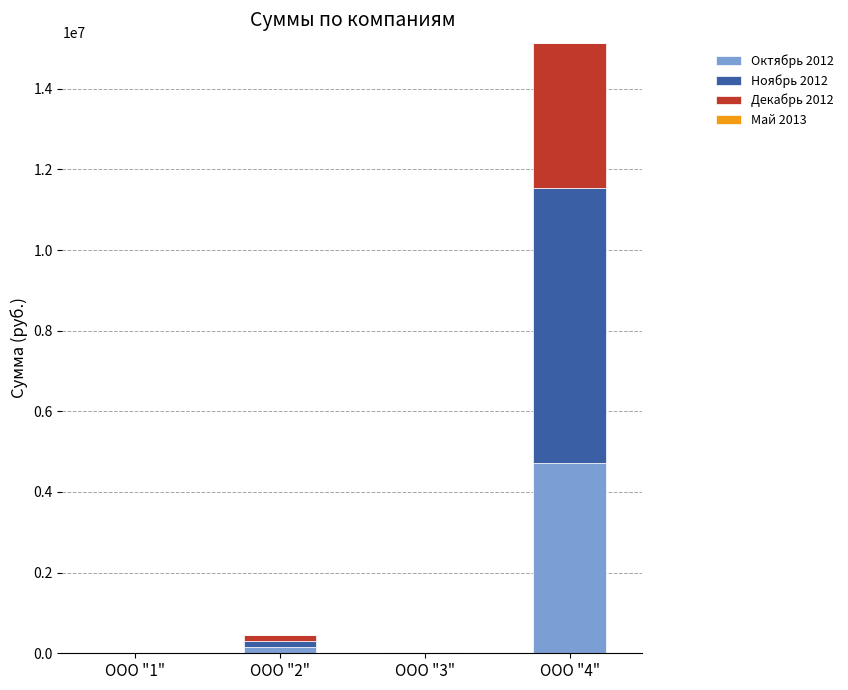

What is the total value across all series at ООО "4"?

15142400.1